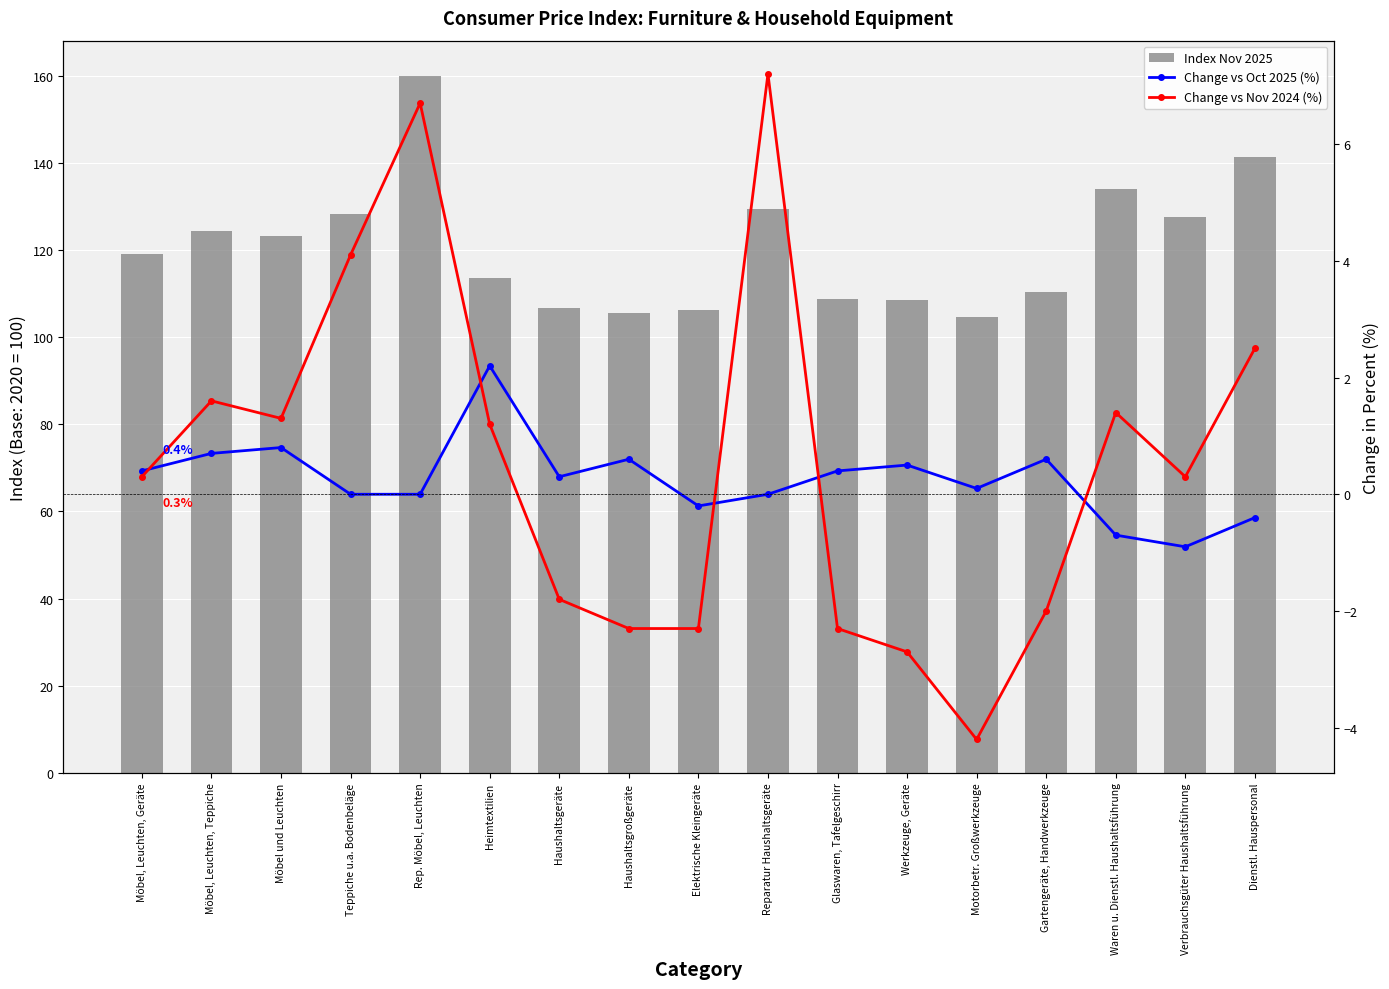

True or false: Index Nov 2025 has a value of 119.2 at Möbel, Leuchten, Geräte.

True